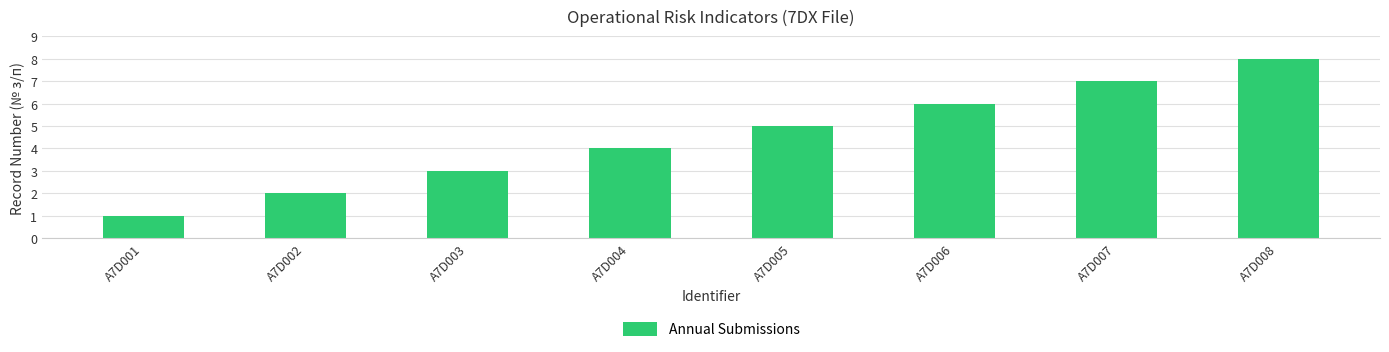

Which category has the lowest value across all series?

A7D001